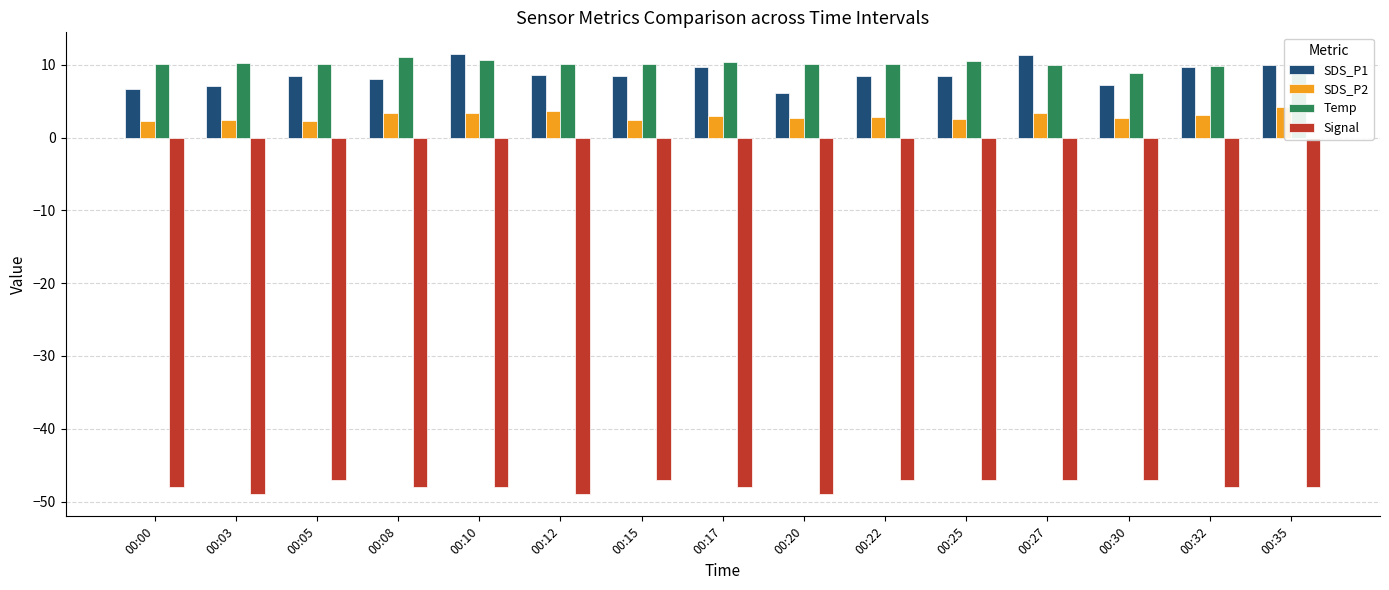

The value of Temp at 00:27 is 14.1. True or false?

False